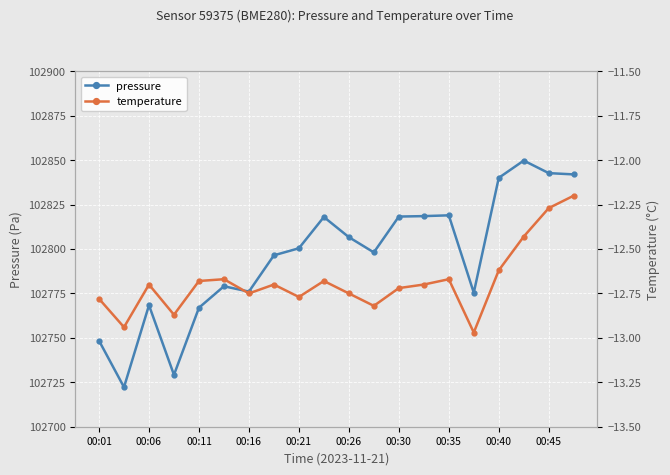

What is the average value of the temperature series?

-12.7